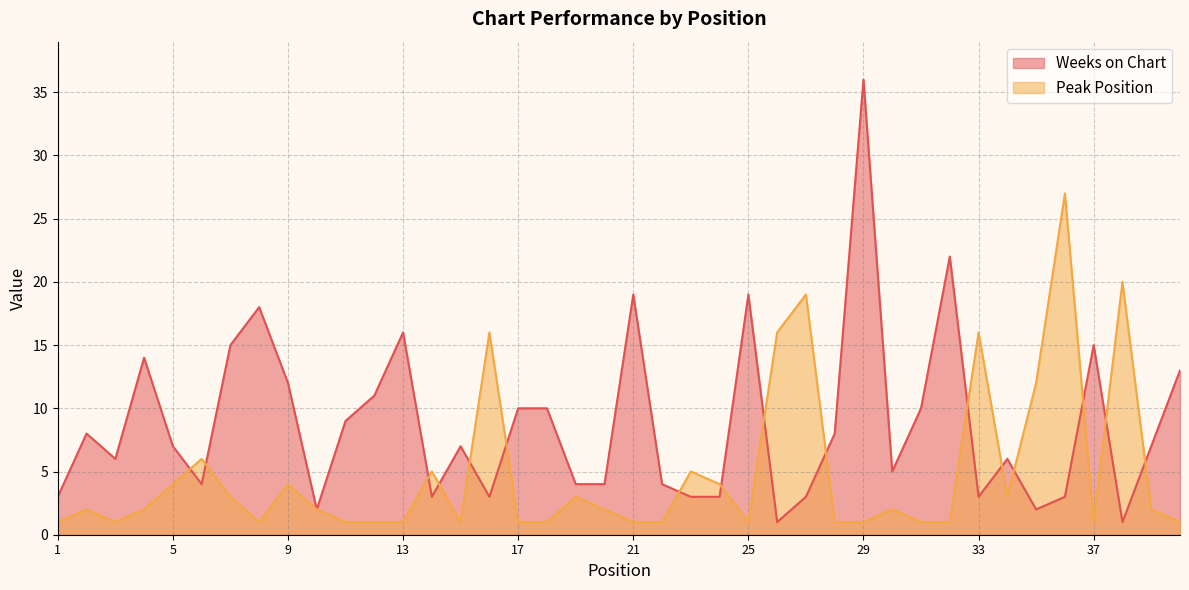

At which label is Weeks on Chart closest to 18?

8